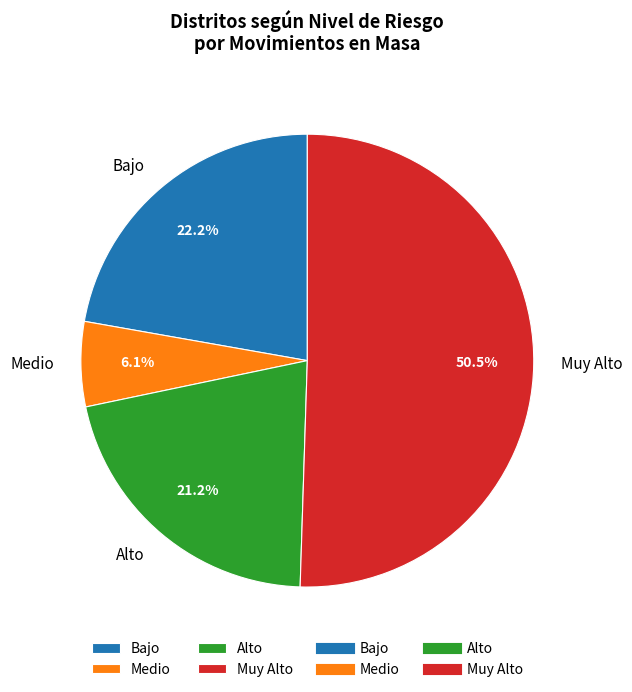

What is the ratio of the value at Muy Alto to the value at Medio?

8.3